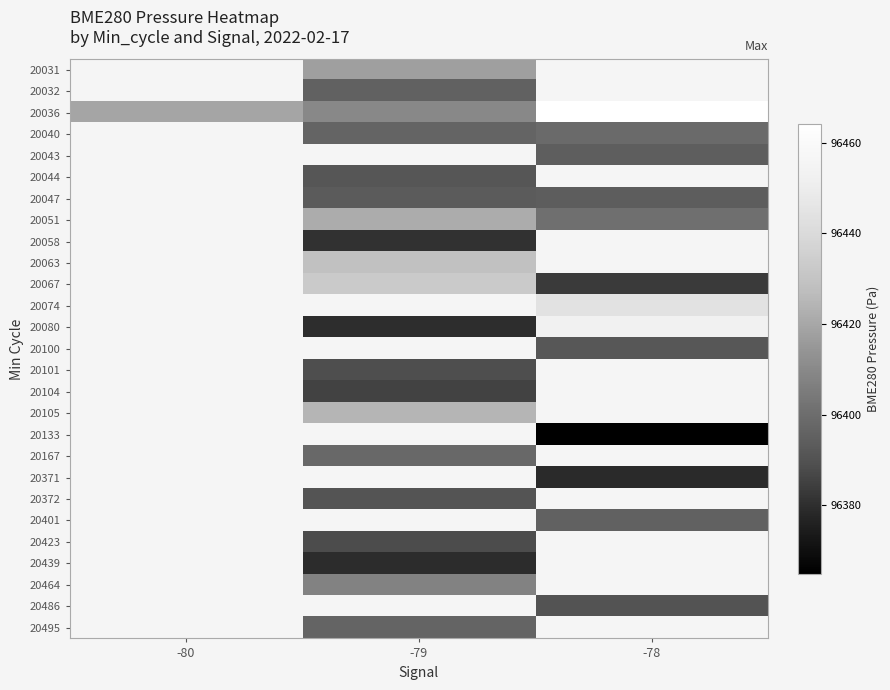

What is the difference between the highest and lowest values at -79?

53.5